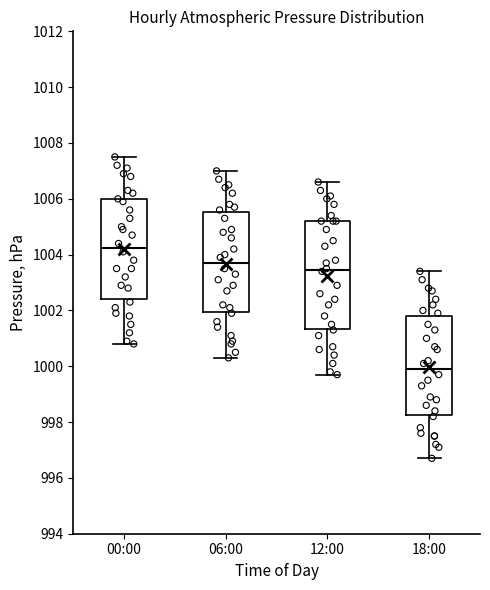

Where does the median line of the box for 12:00 sit on the y-axis? The values are not printed on the chart, so give them approximately, as read against the axis.

1003.4